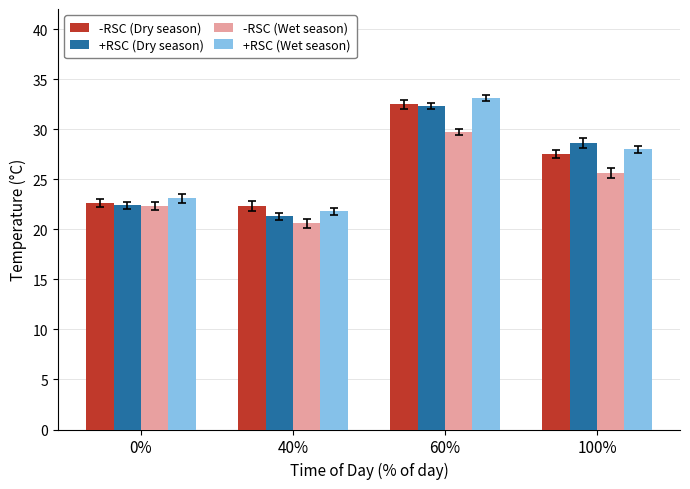

How many distinct data groups are displayed?

4